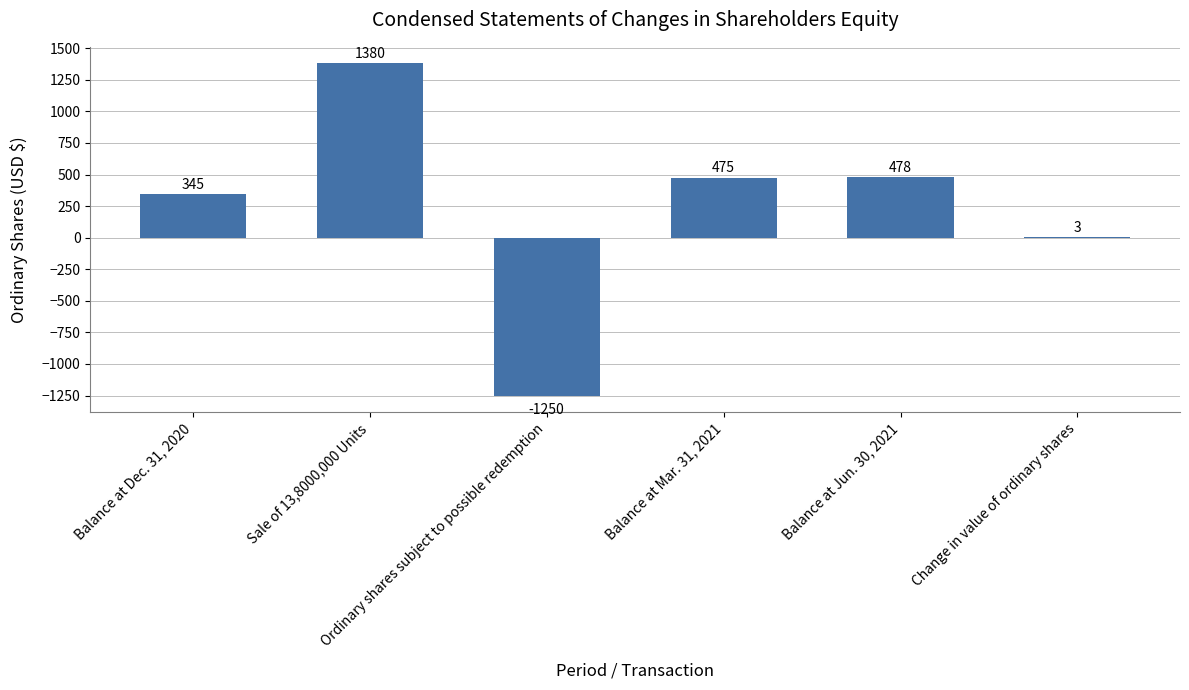

How many values are above zero?

5